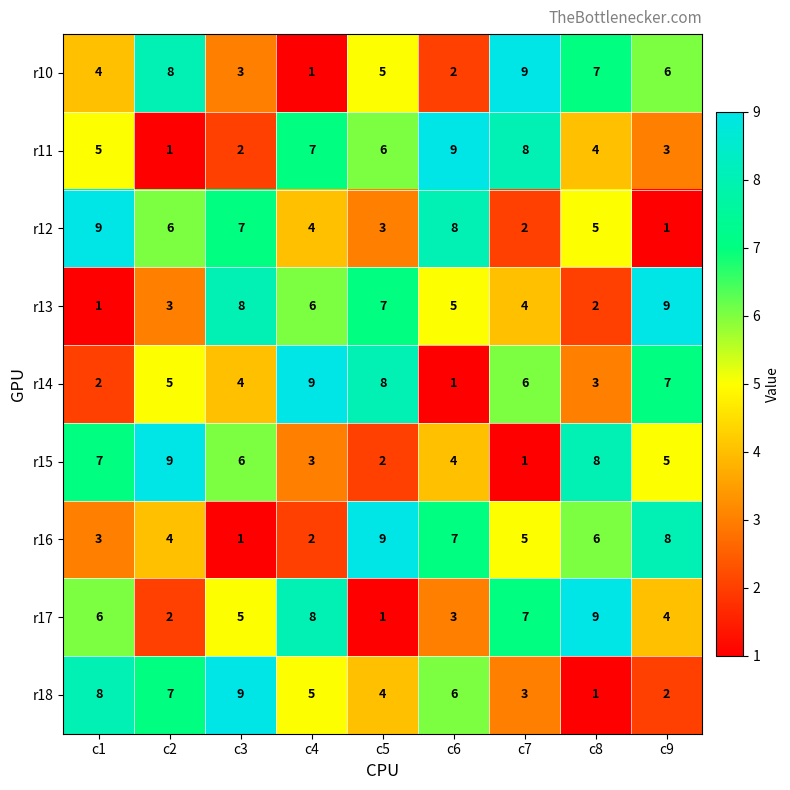

True or false: r11 has a value of 7 at c4.

True